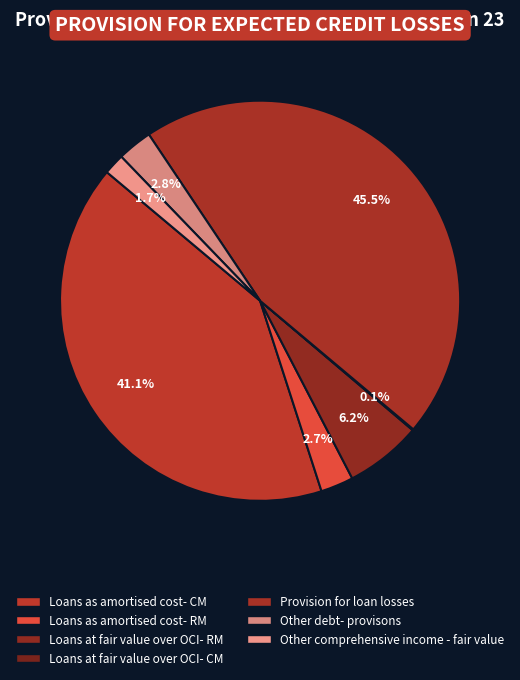

Between Loans at fair value over OCI- RM and Other debt- provisons, which is larger?

Loans at fair value over OCI- RM